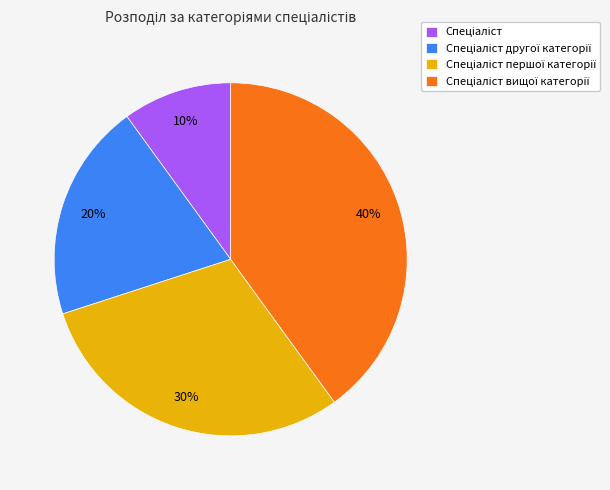

Does any single category account for the majority?

No